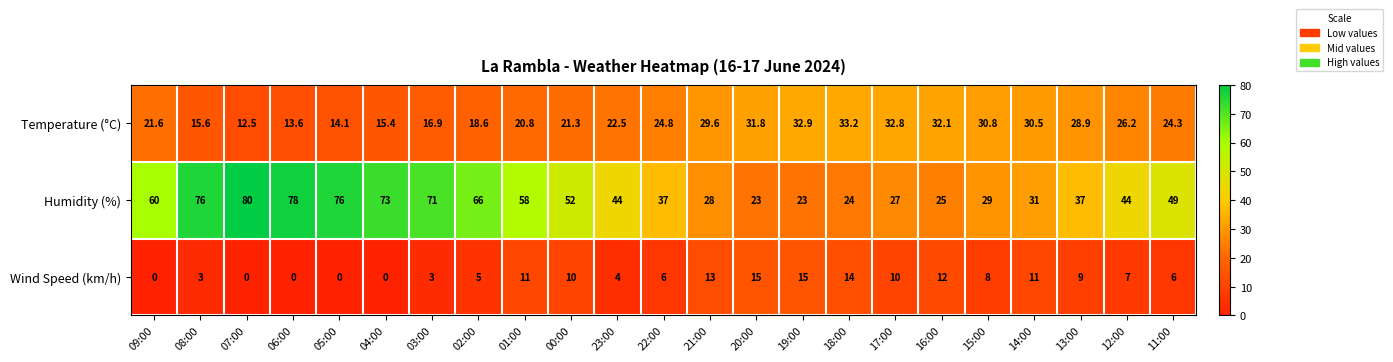

What is the sum of the Wind Speed (km/h) values at 15:00 and 07:00?

8.0